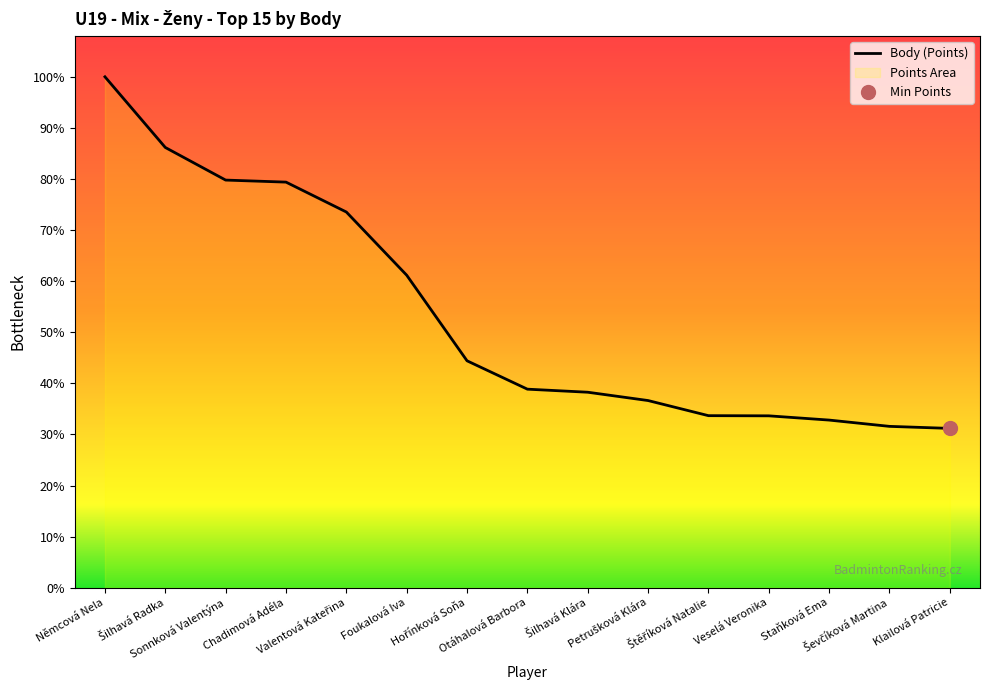

Reading left to right, what are all the values shown in this chart?

3008	2592	2400	2388	2212	1840	1336	1169	1151	1102	1013	1012	987	950	938